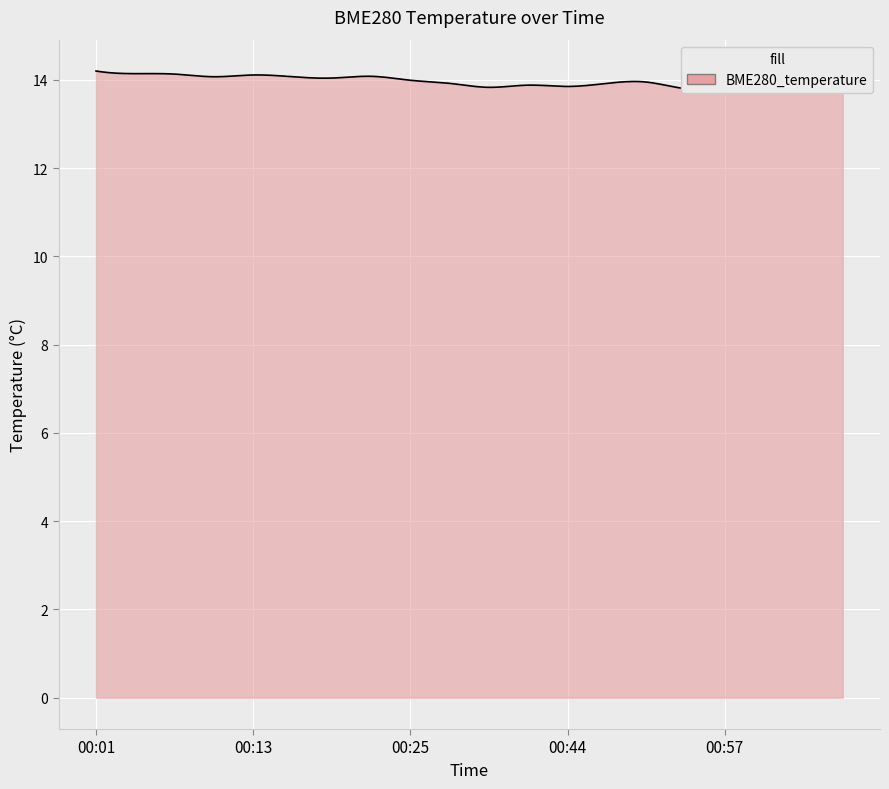

What is the minimum value shown in the chart?

13.7